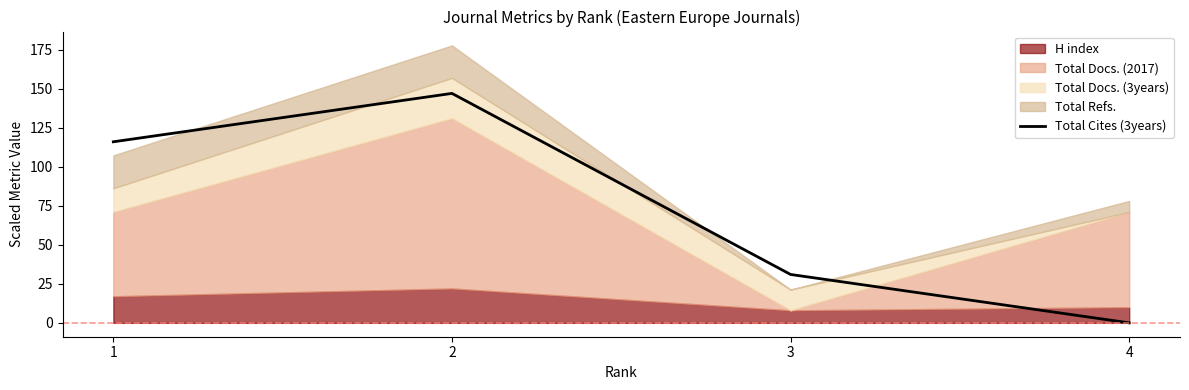

How many values are below 116?

2